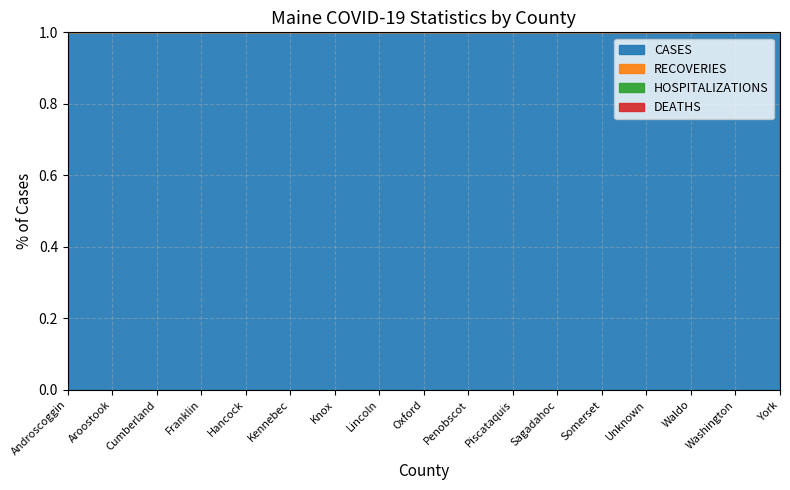

What is the label of the 2nd point from the left?

Aroostook